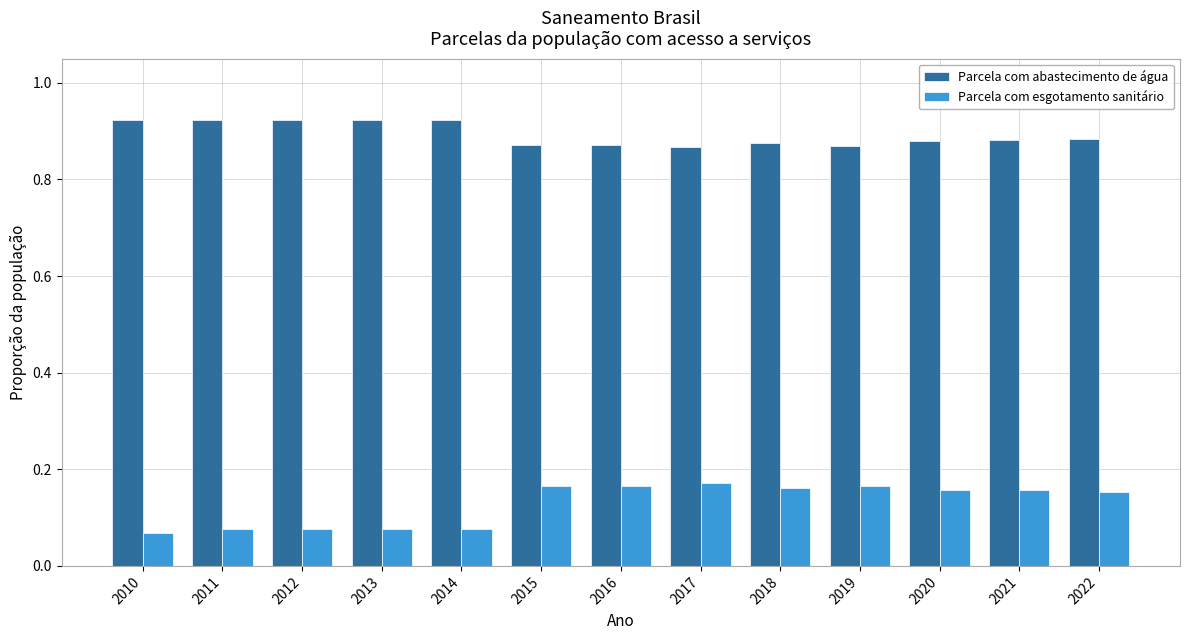

What is the total value across all series at 2020?

1.0